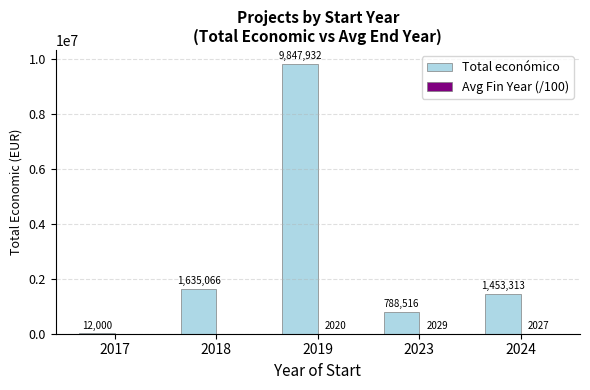

What is the total value across all series at 2018?

1635066.0